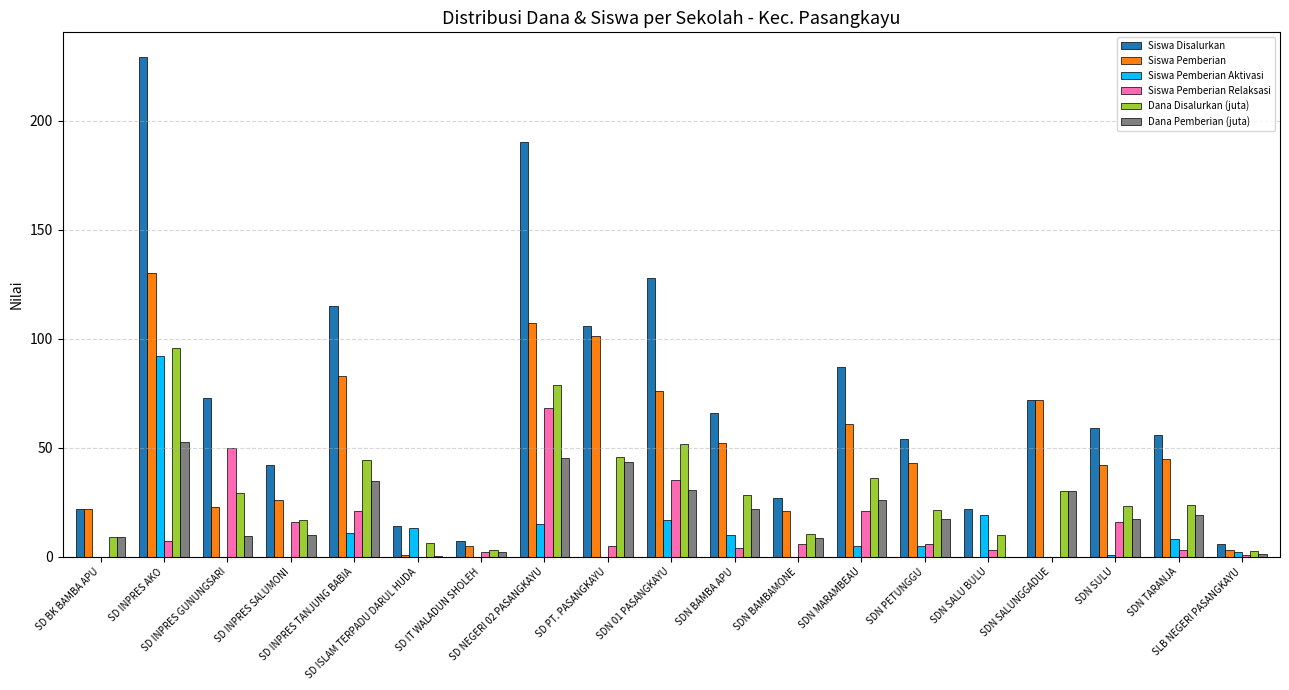

What value does the Siswa Pemberian series have at SDN 01 PASANGKAYU?

76.0